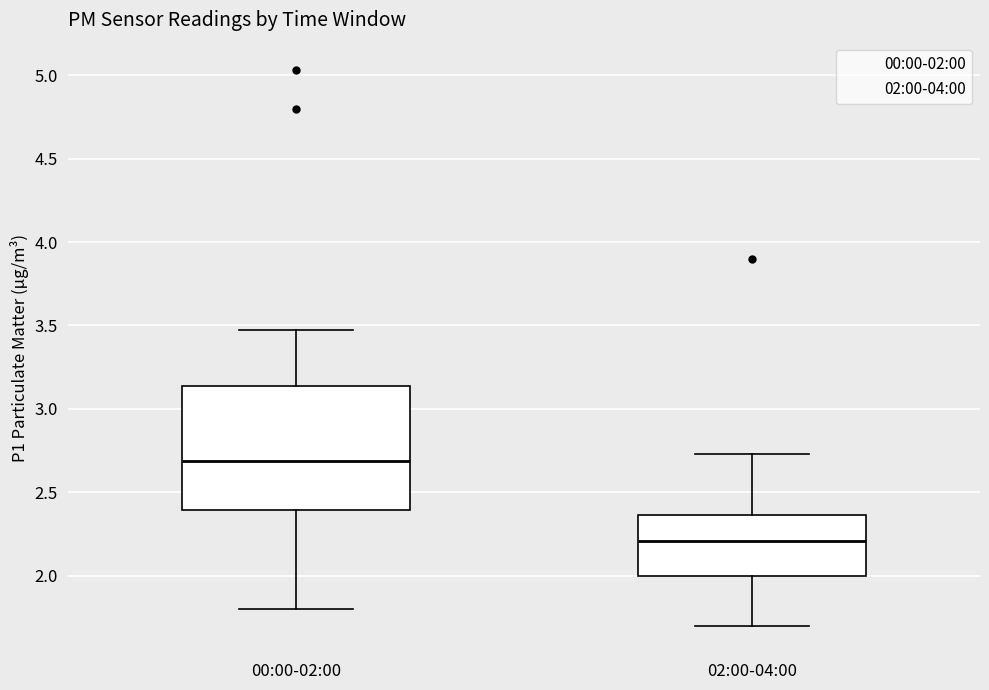

Comparing the boxes themselves (not the whiskers), which one is the tallest?

00:00-02:00